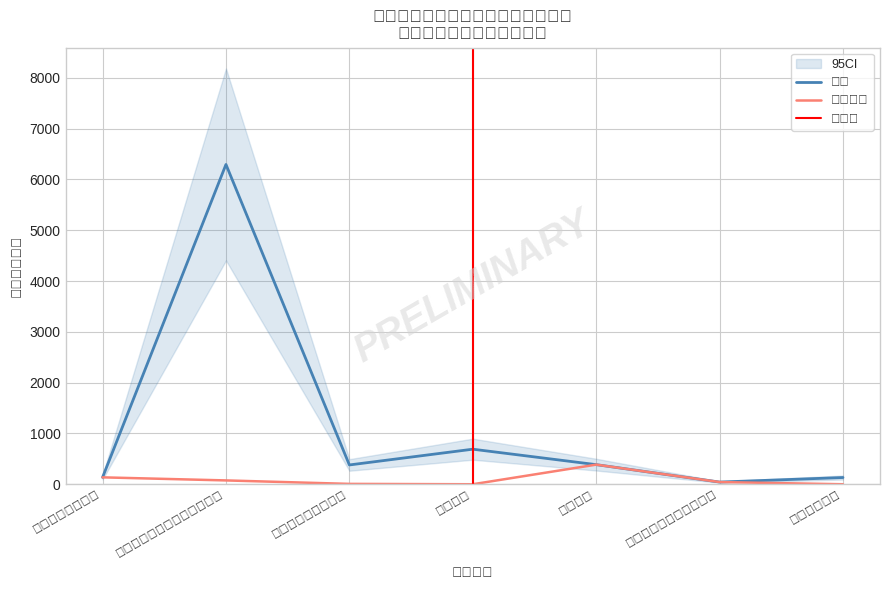

At which category does 合计 reach its first local valley?

行政事业单位离退休